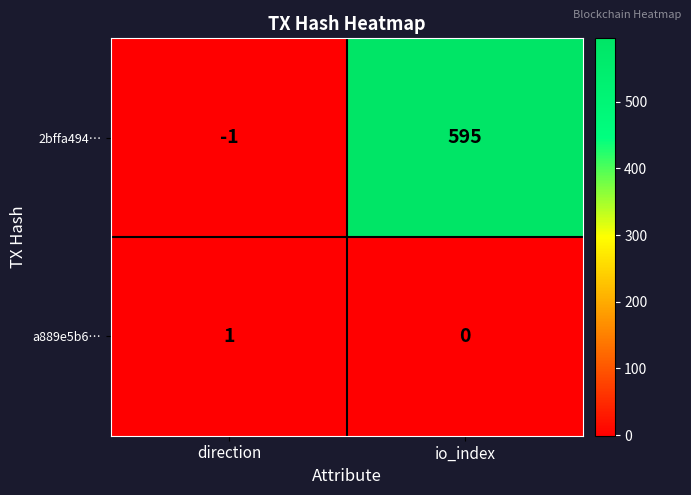

Is it true that a889e5b6… equals 0 at io_index?

True